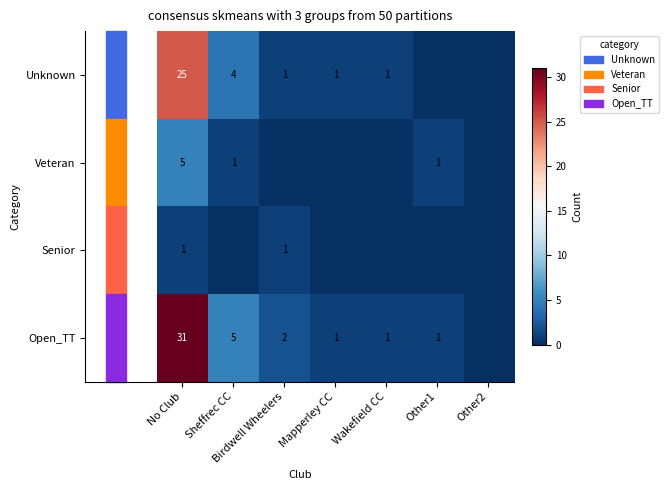

Rank the series at No Club from highest to lowest value.

Open_TT, Unknown, Veteran, Senior